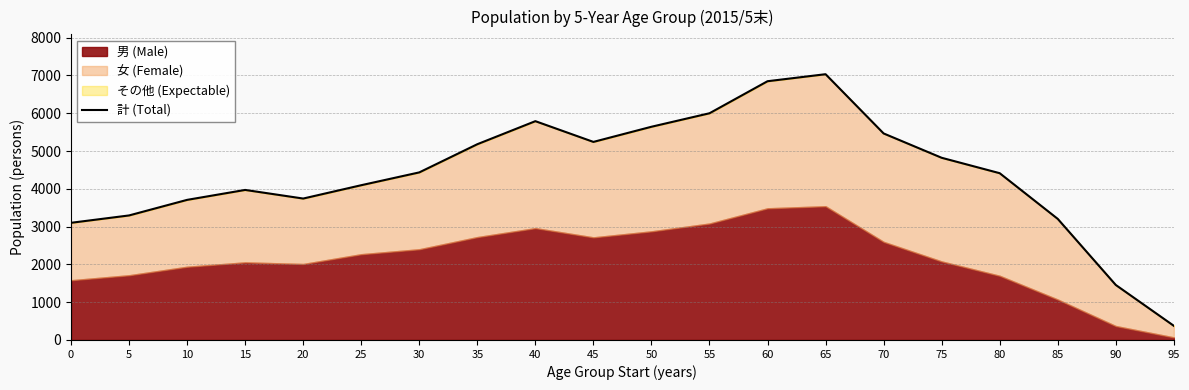

Read the value at 10.

3708